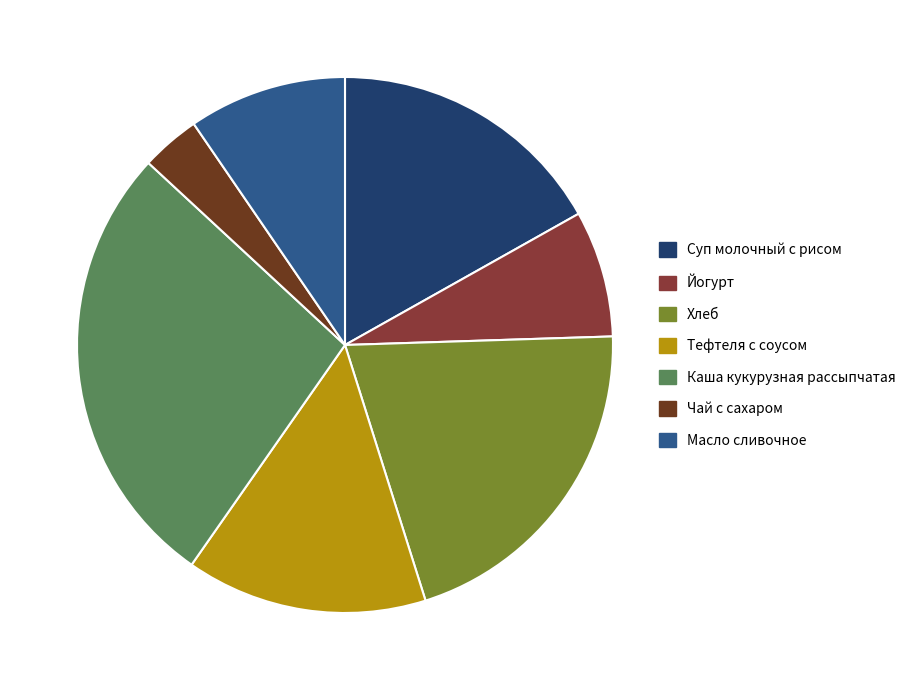

Does Тефтеля с соусом account for over 50% of the chart?

No